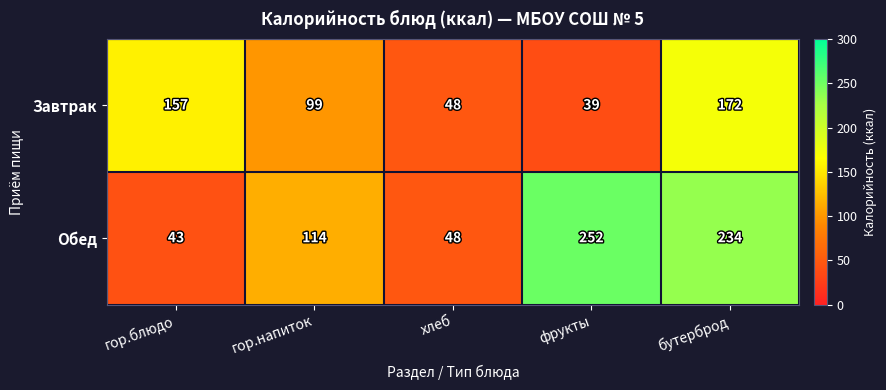

Rank the series by their maximum value, from lowest to highest.

Завтрак, Обед